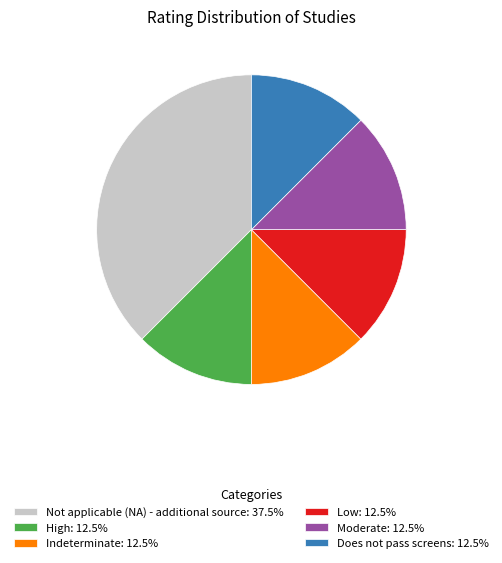

Is it true that Low is 1% of the pie?

False